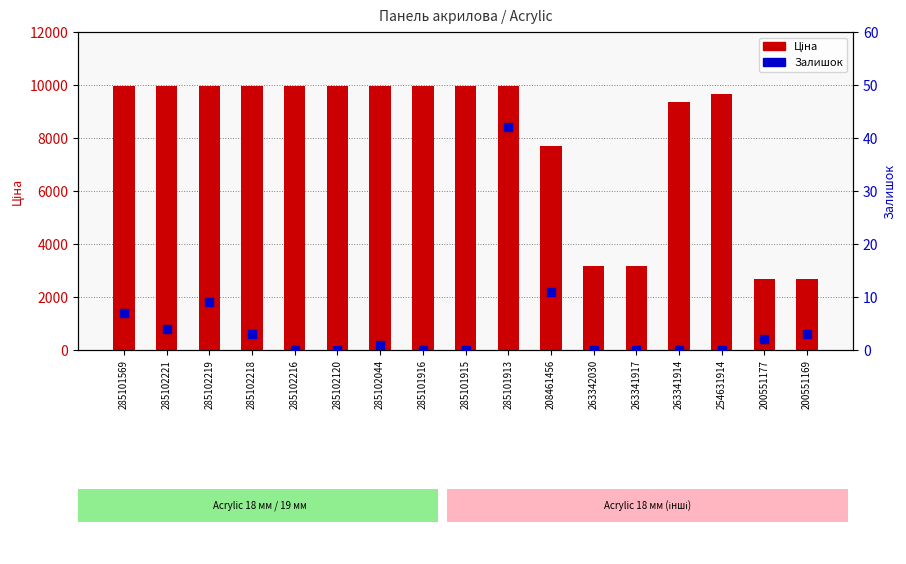

What is the label of the 16th bar from the right?

285102221